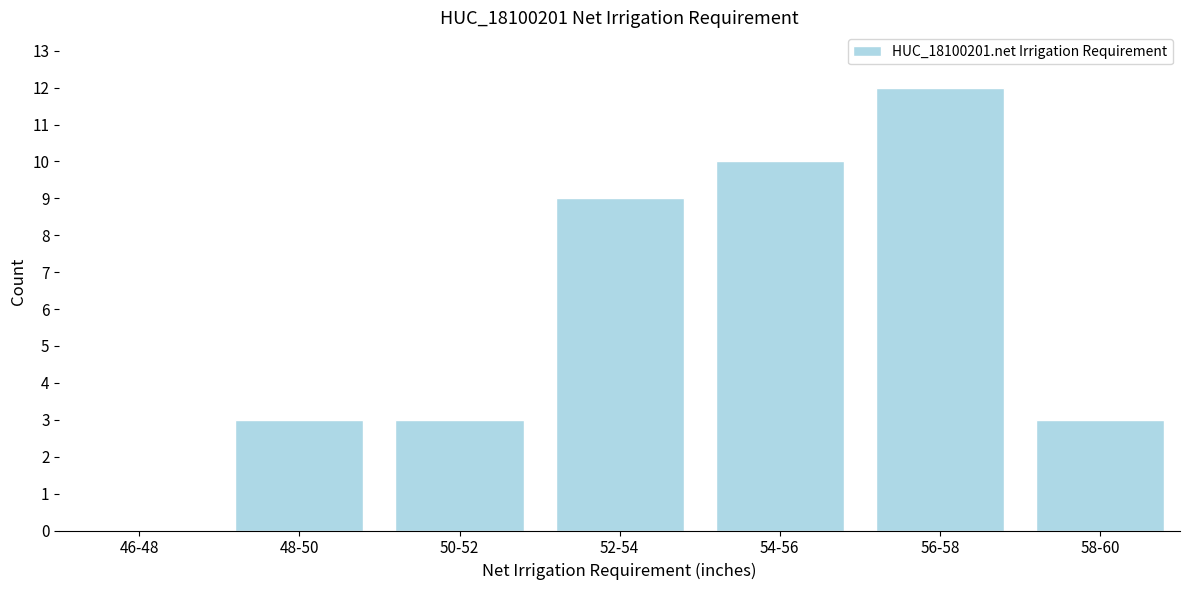

Reading left to right, transcribe all the data shown in this chart.

46-48=0	48-50=3	50-52=3	52-54=9	54-56=10	56-58=12	58-60=3